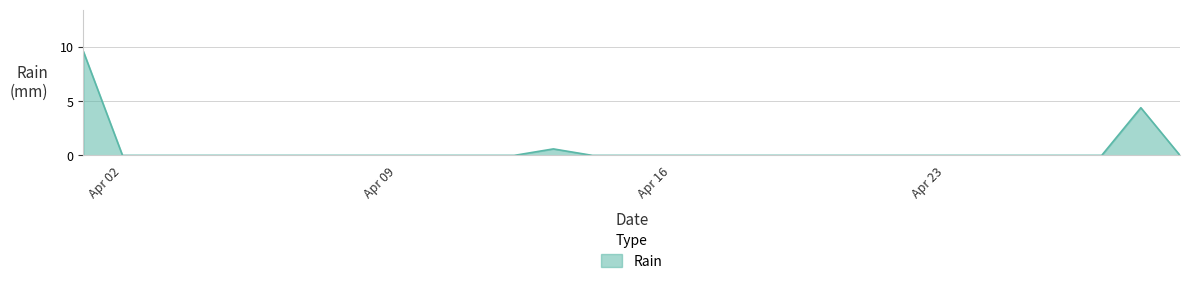

What is the maximum value shown in the chart?

9.6